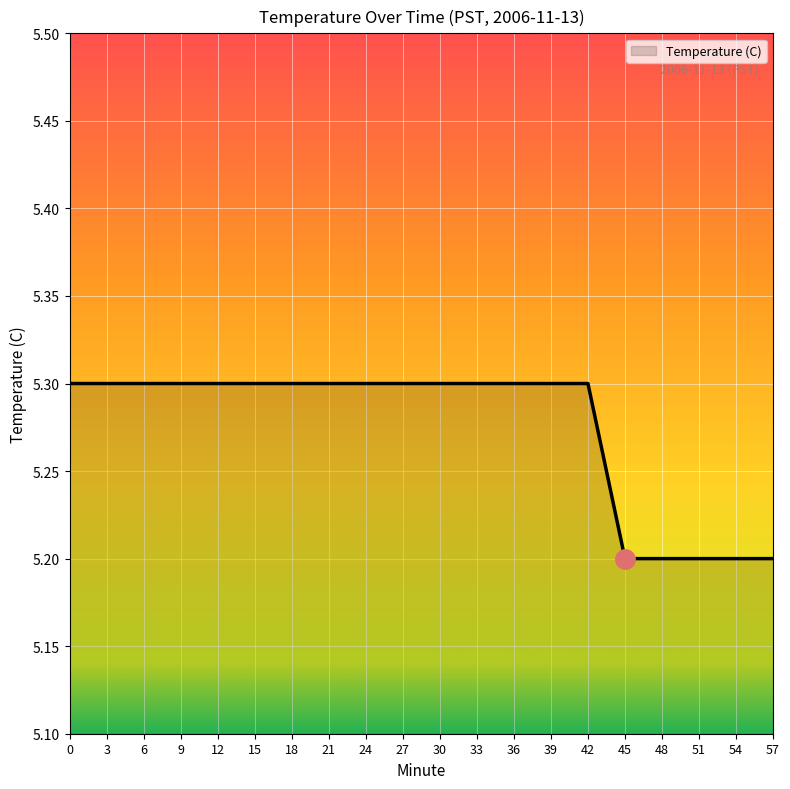

What is the minimum value shown in the chart?

5.2